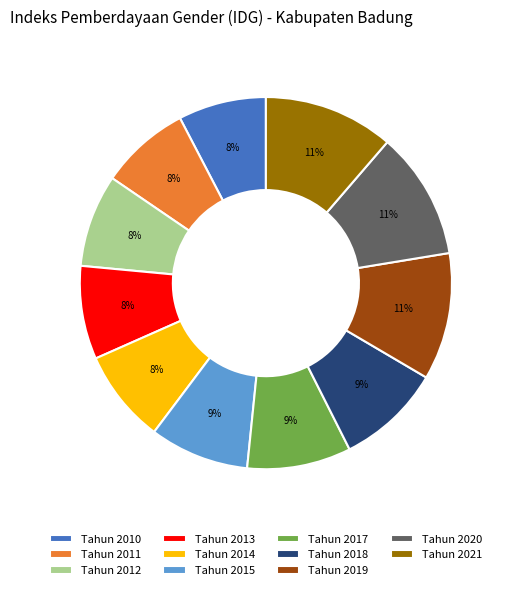

What is the ratio of the value at Tahun 2017 to the value at Tahun 2012?

1.1